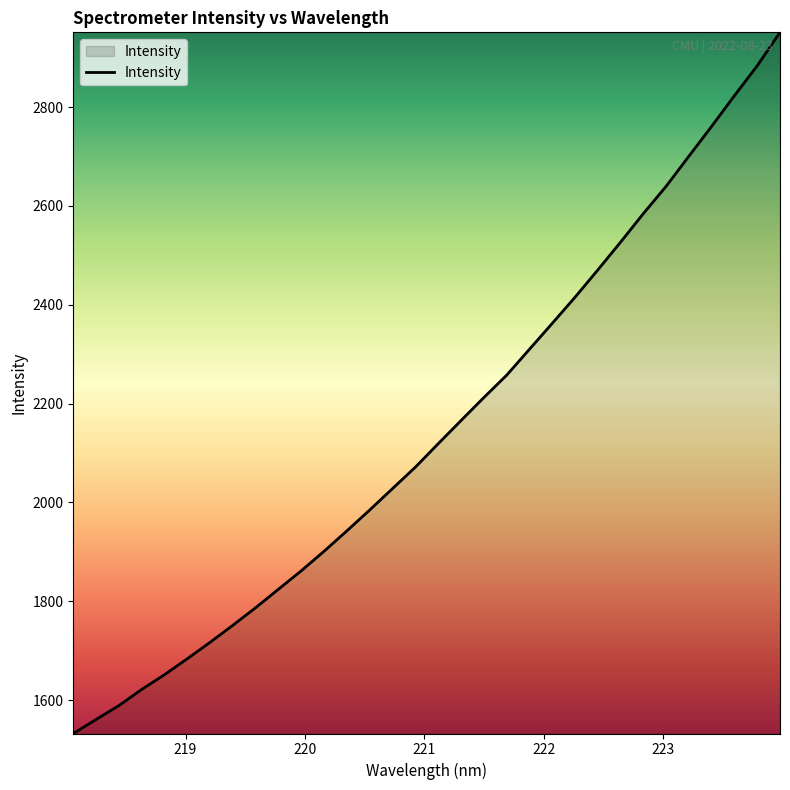

What is the maximum value shown in the chart?

2951.1